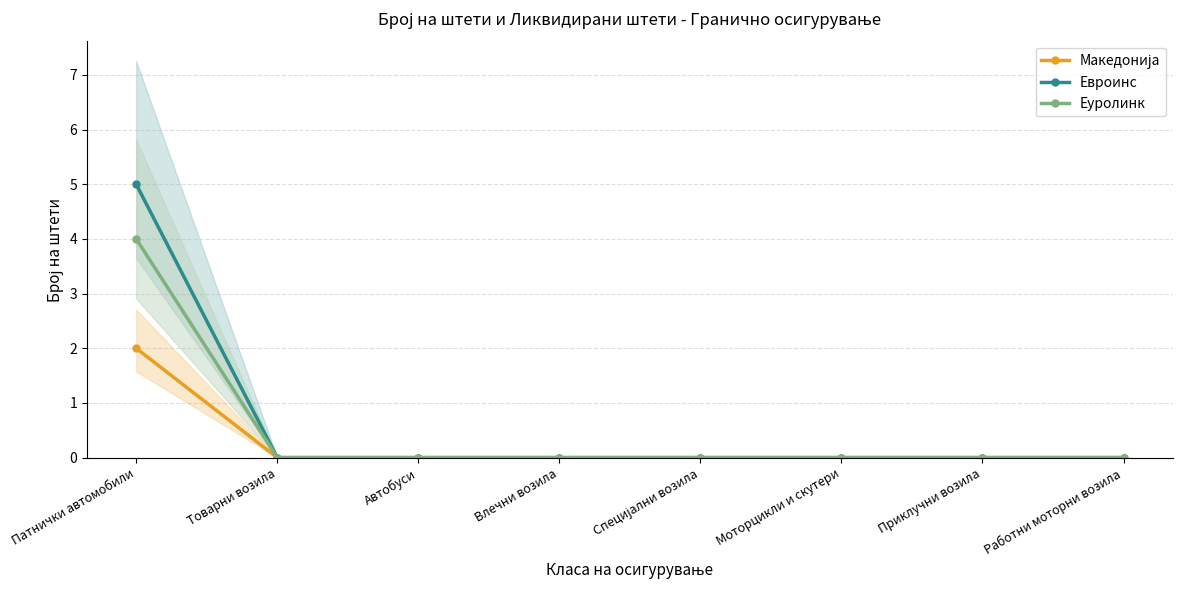

Is it true that Евроинс equals -2 at Приклучни возила?

False